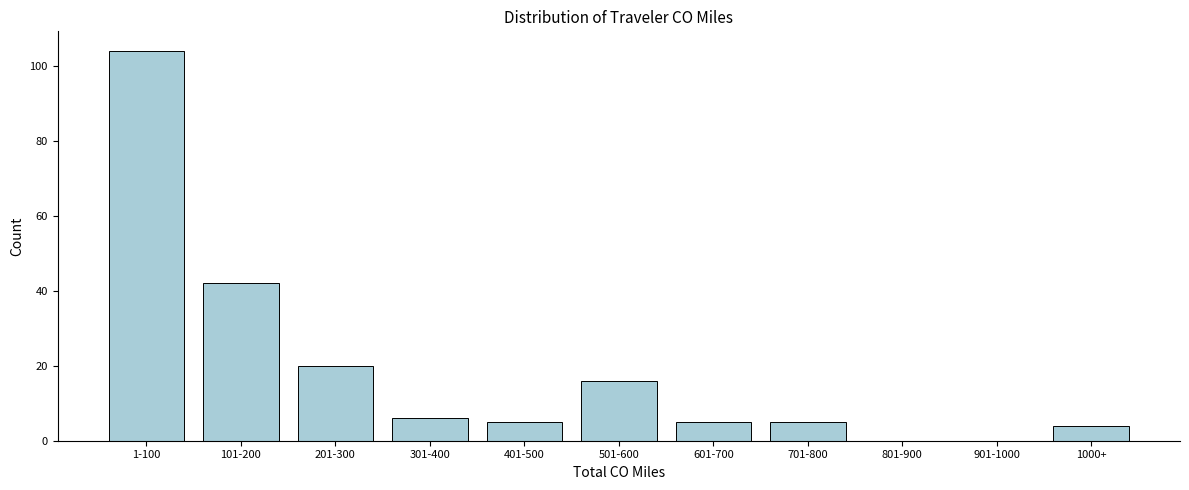

Reading left to right, extract all data points from this chart.

1-100=104	101-200=42	201-300=20	301-400=6	401-500=5	501-600=16	601-700=5	701-800=5	801-900=0	901-1000=0	1000+=4